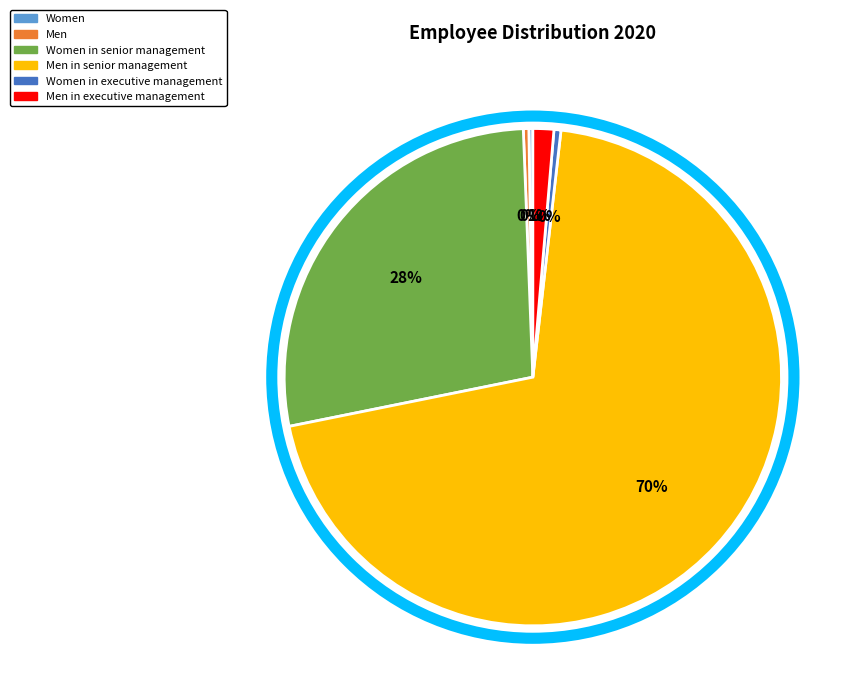

To the nearest percent, what is the average slice percentage?

17%